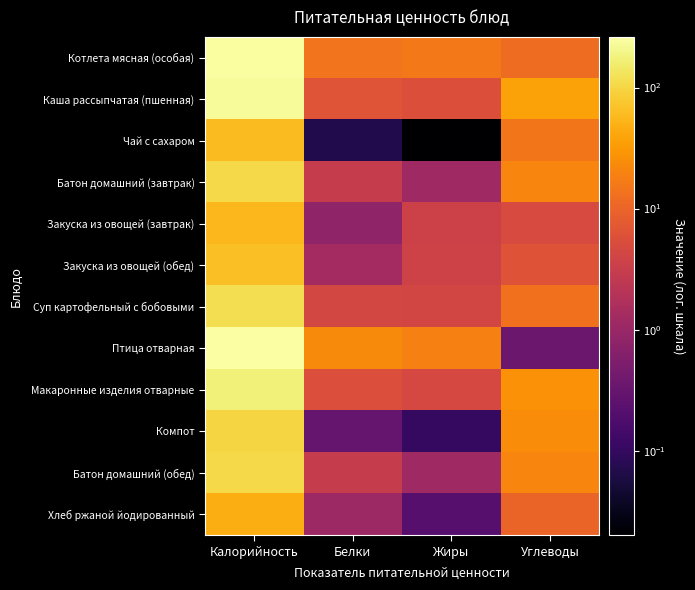

How many categories are shown in the chart?

4